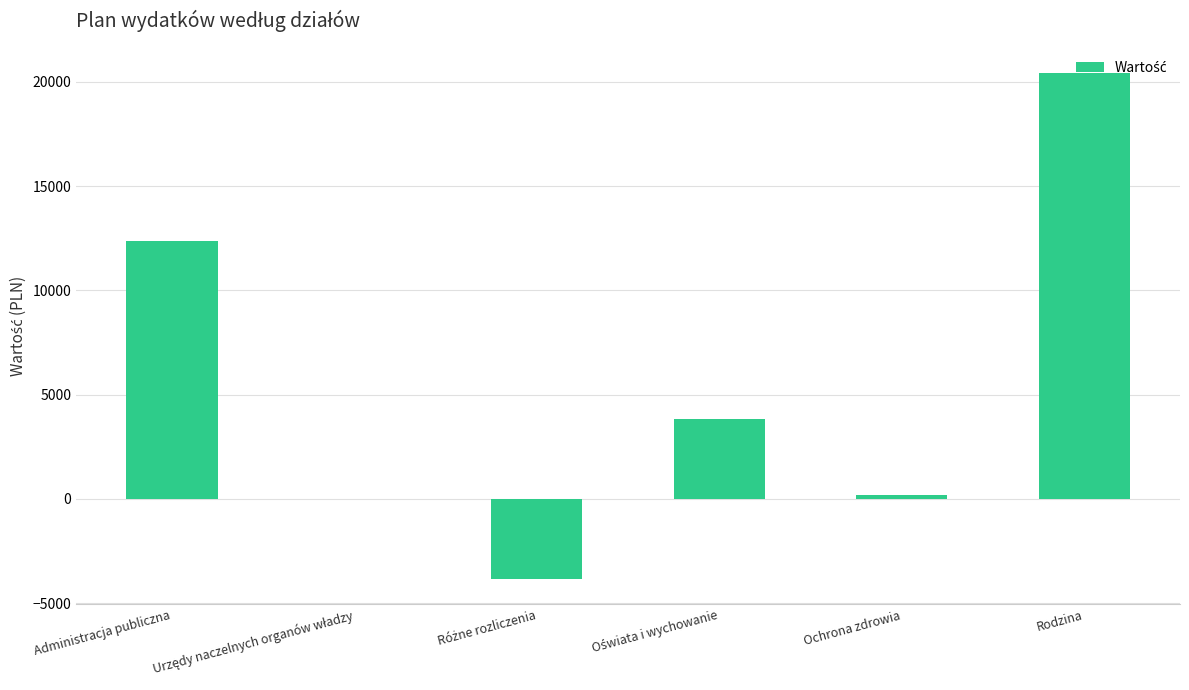

What is the sum of all values?

32980